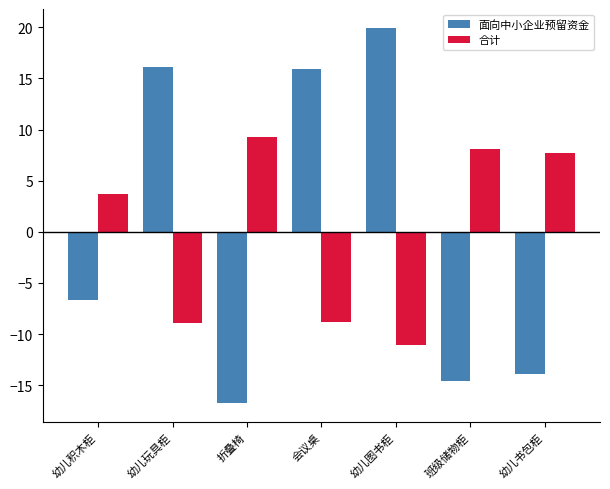

What position from the right is 折叠椅?

5